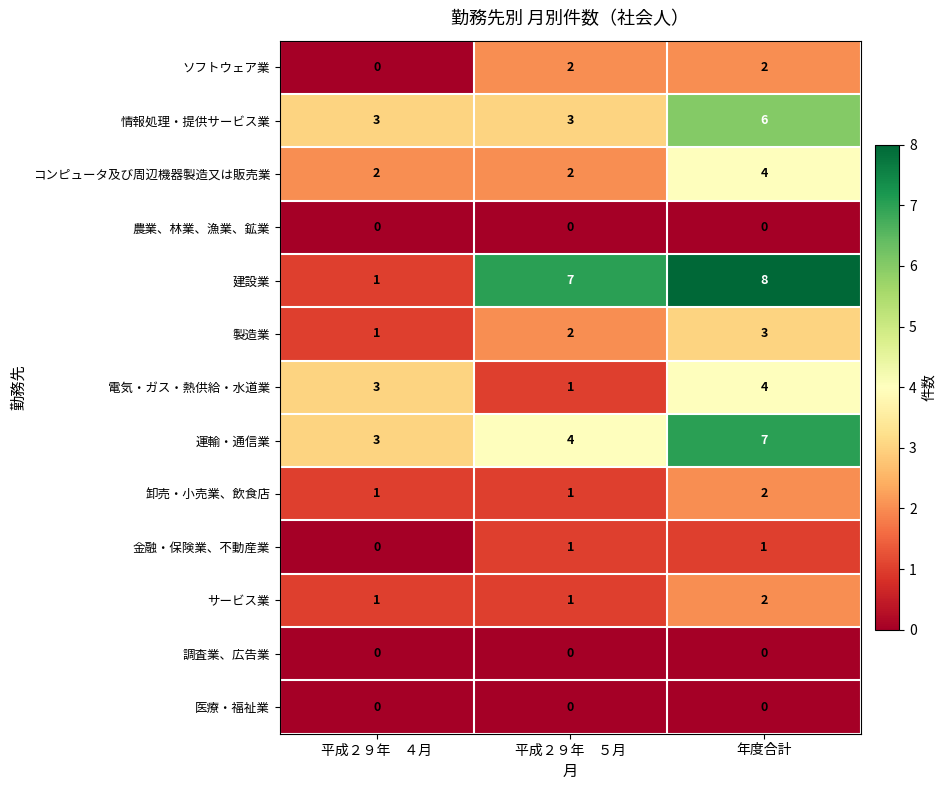

At which label is 製造業 closest to 2?

平成２９年　５月